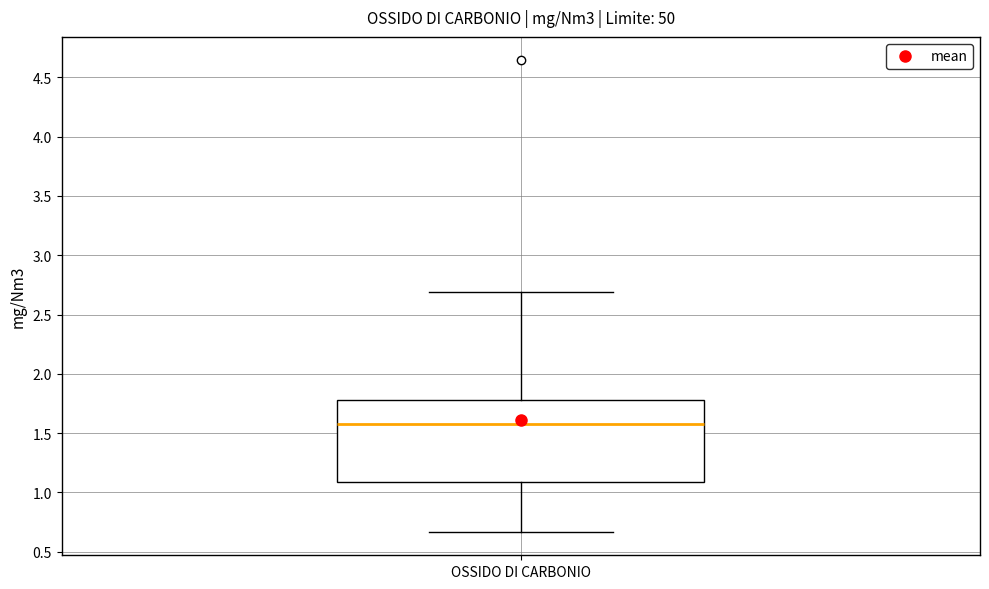

Where does the lower whisker of the box for OSSIDO DI CARBONIO end on the y-axis? The values are not printed on the chart, so give them approximately, as read against the axis.

0.65